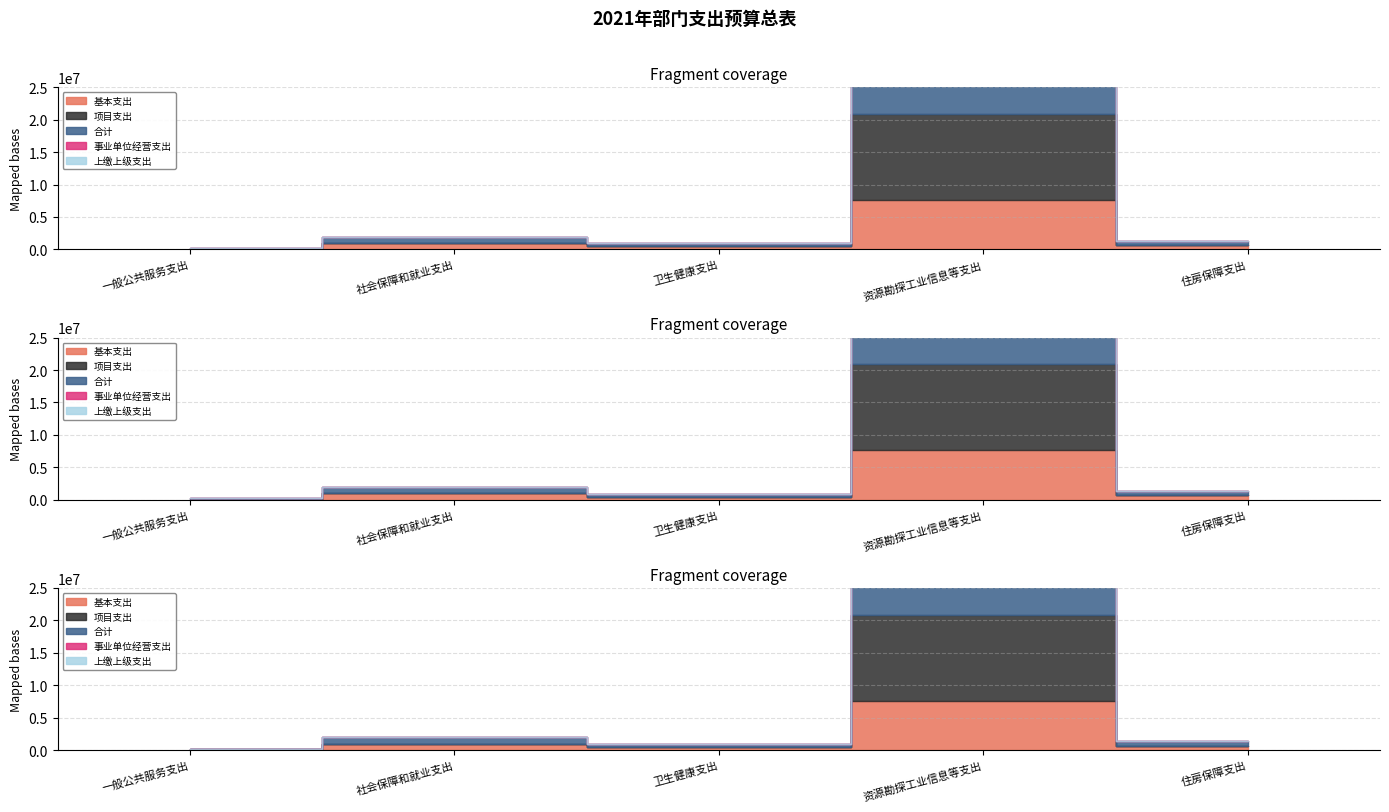

What is the difference between the maximum and minimum values in the 项目支出 series?

13300000.0